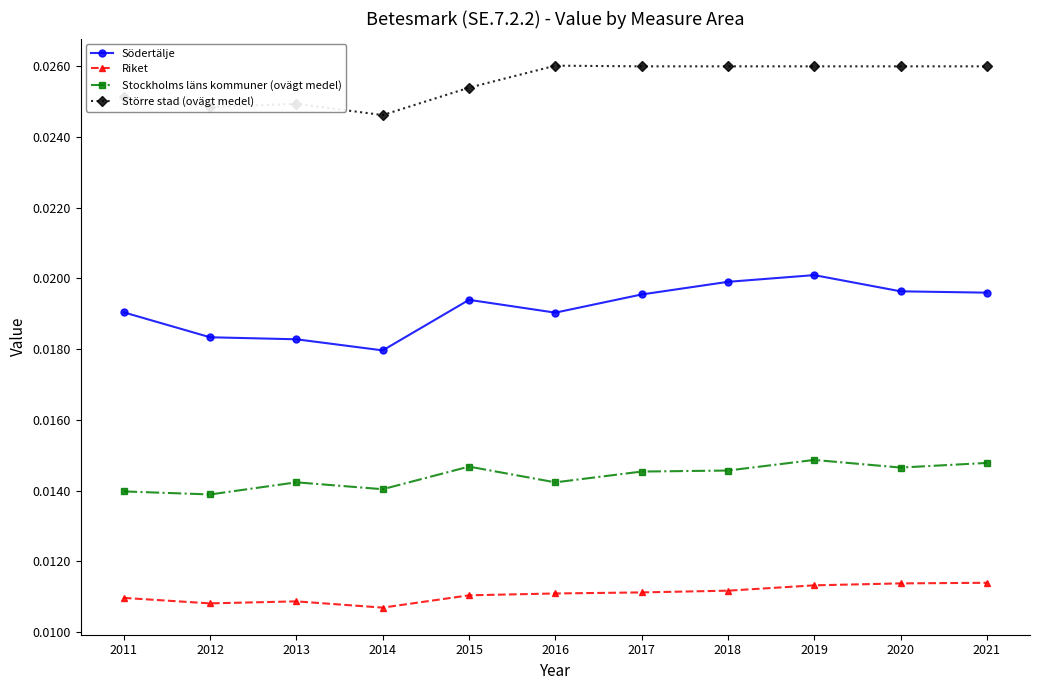

In Stockholms läns kommuner (ovägt medel), how many points are lower than both neighbors (excluding endpoints)?

4